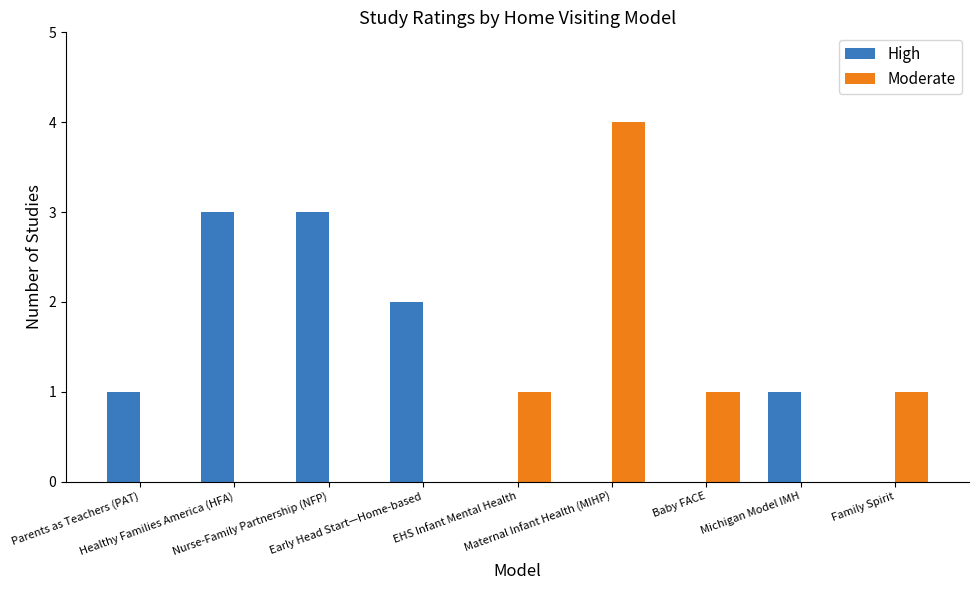

What is the spread (max minus min) of values at Early Head Start—Home-based?

2